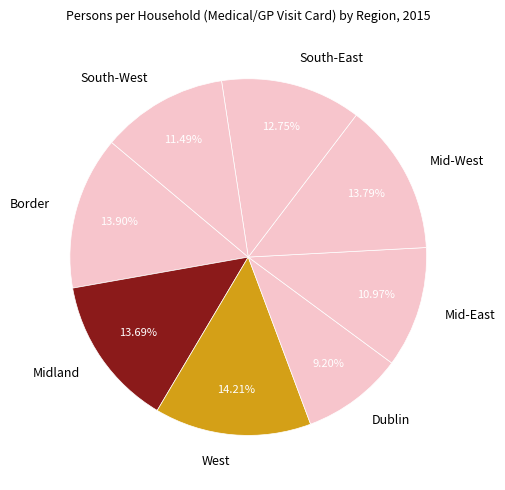

The Midland slice represents 3% of the pie. True or false?

False